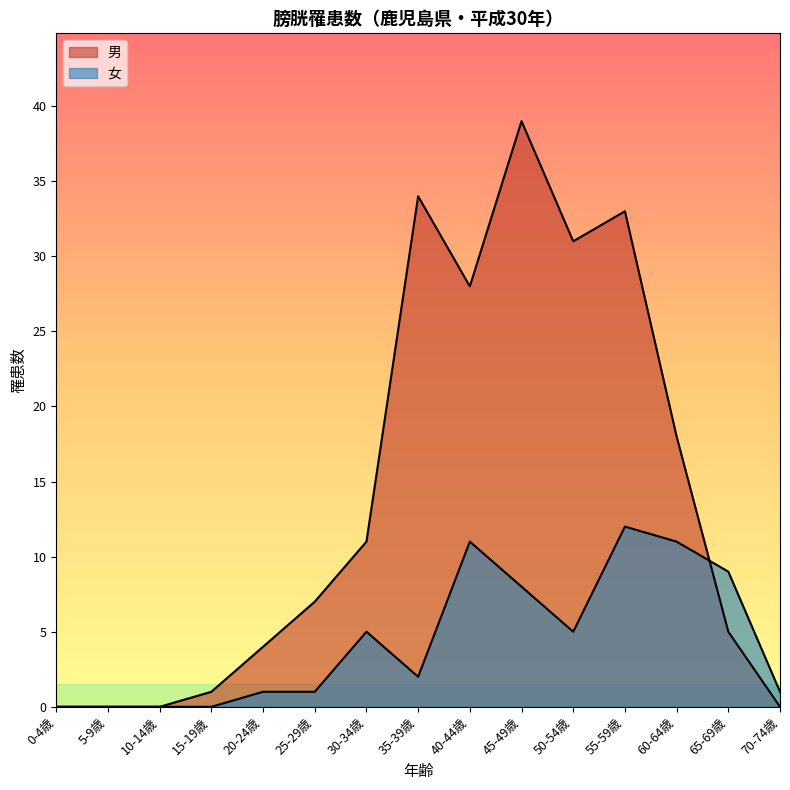

What are all the series names shown in the legend?

男, 女